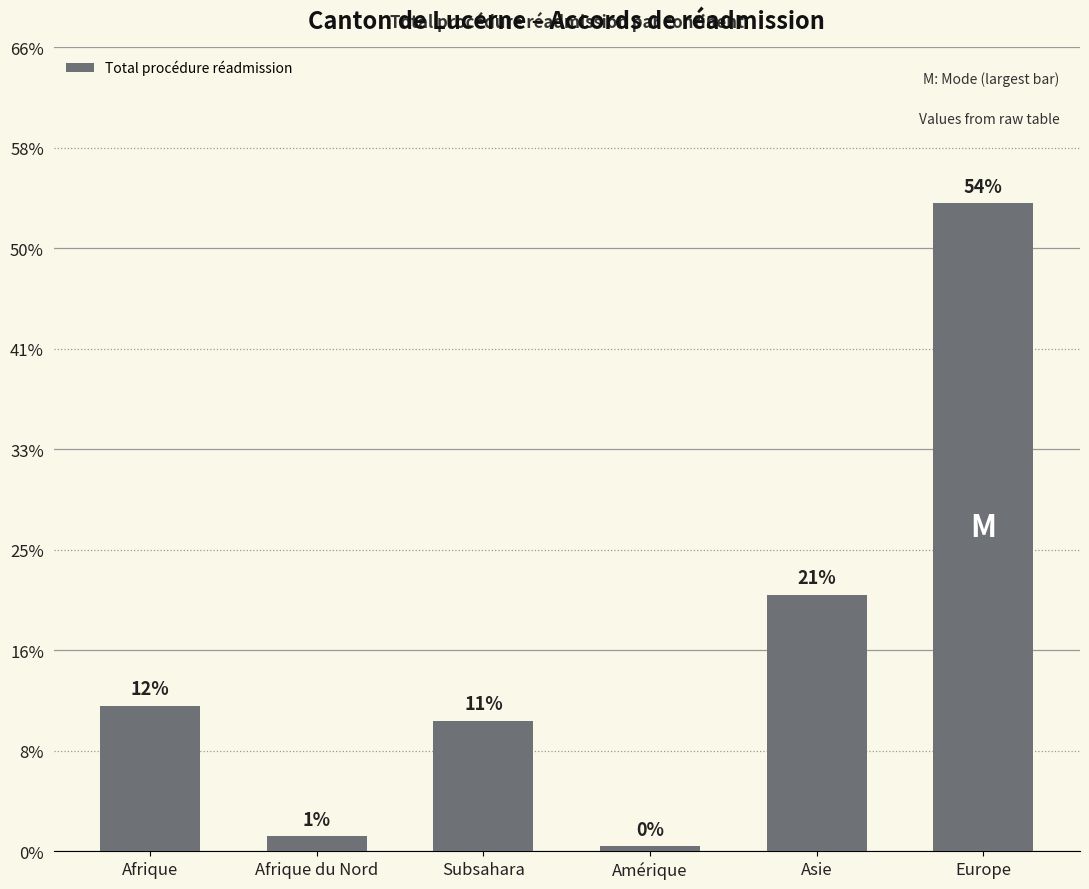

Does the chart contain any negative values?

No